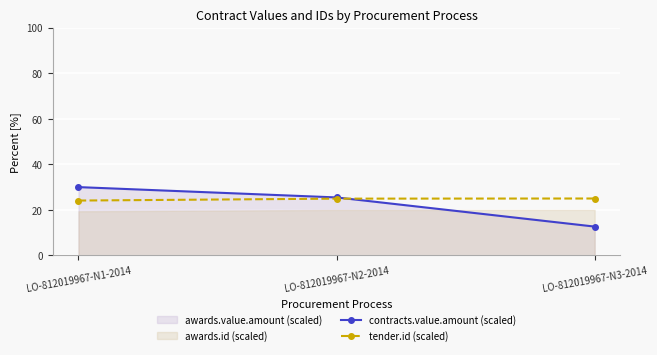

At which category is the sum across all series the highest?

LO-812019967-N1-2014